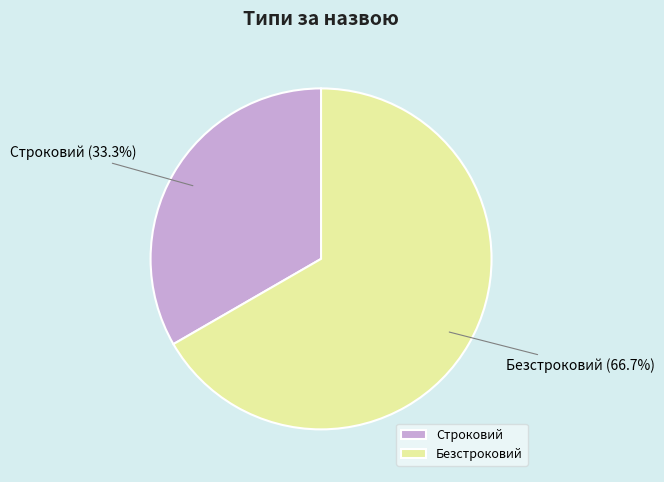

To the nearest percent, what portion does Строковий represent?

33%